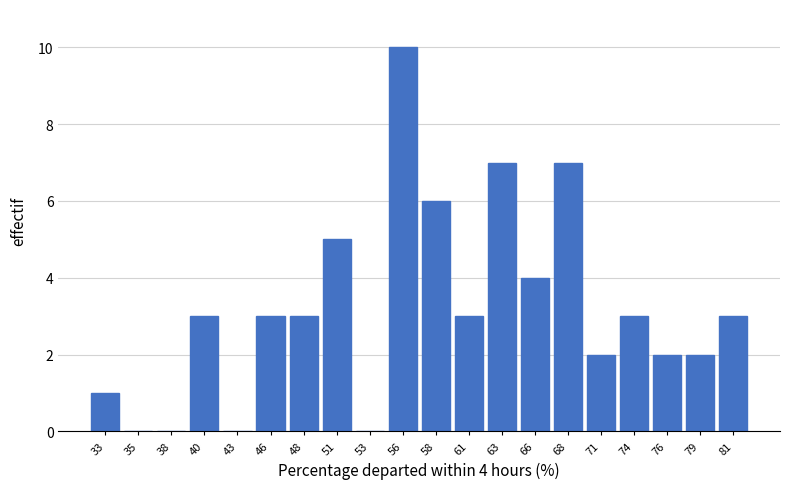

Reading left to right, list all the values displayed in this chart.

33=1	35=0	38=0	40=3	43=0	46=3	48=3	51=5	53=0	56=10	58=6	61=3	63=7	66=4	68=7	71=2	74=3	76=2	79=2	81=3